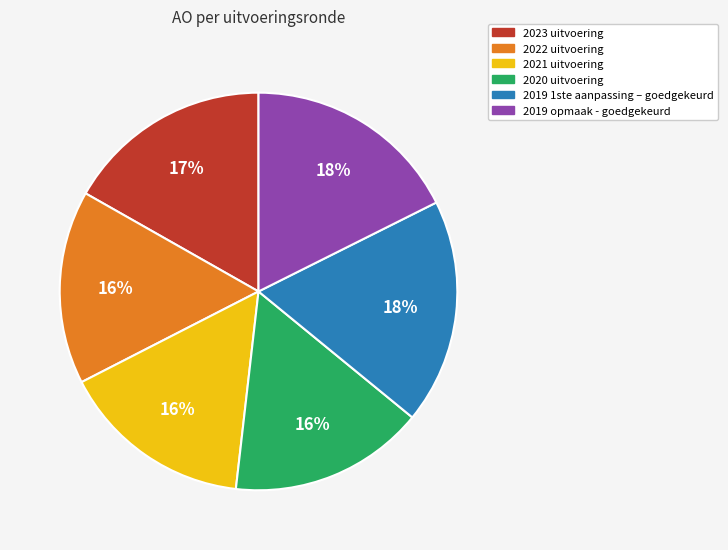

Is the sum of 2023 uitvoering and 2021 uitvoering greater than half?

No